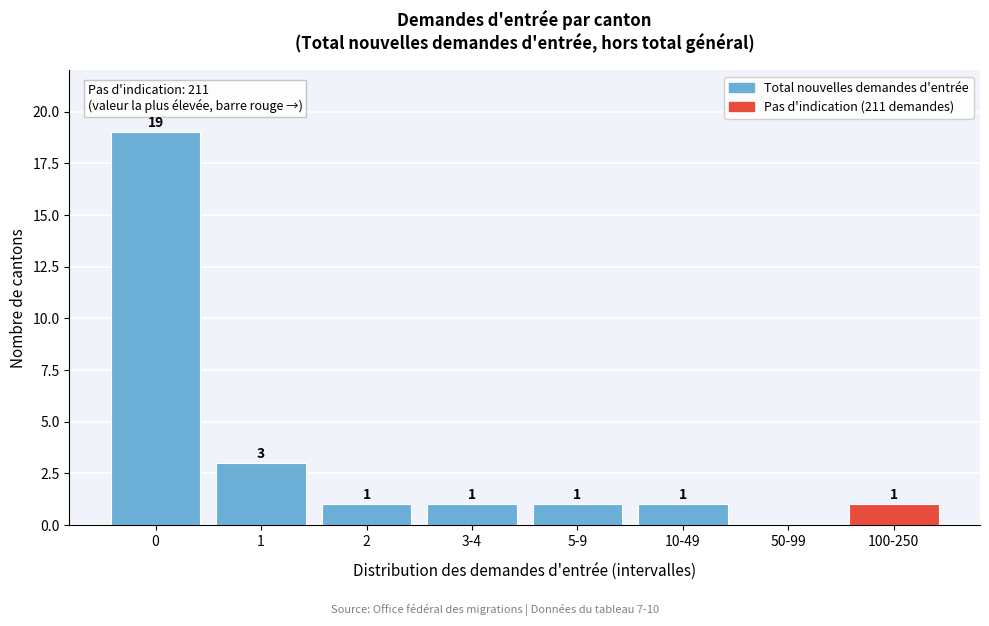

Reading left to right, extract all data points from this chart.

0=19	1=3	2=1	3-4=1	5-9=1	10-49=1	50-99=0	100-250=1